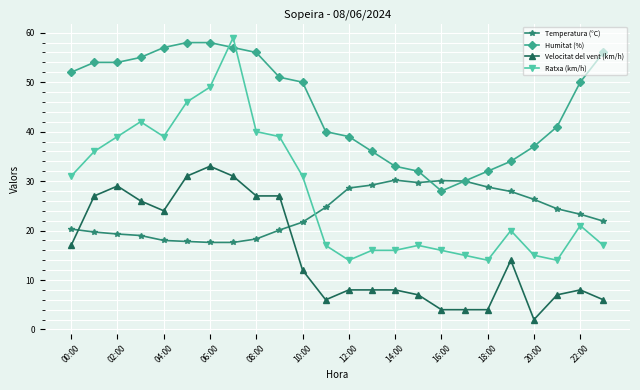

Which series has the largest total across all categories?

Humitat (%)